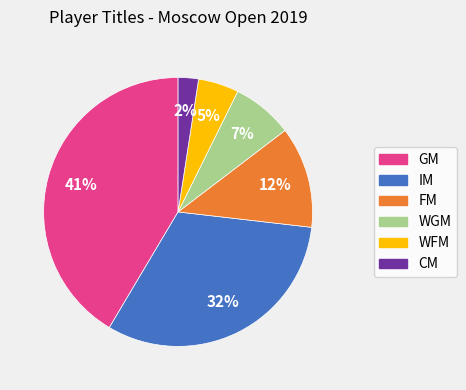

The CM slice represents 2% of the pie. True or false?

True